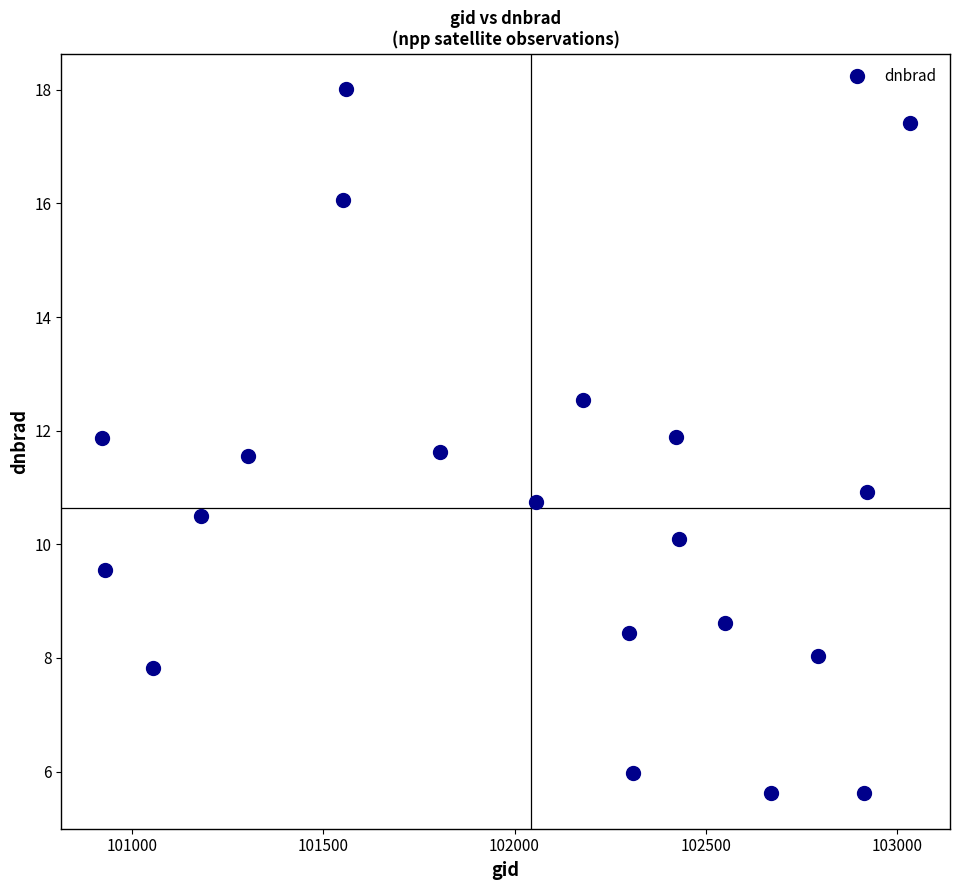

What is the range of Y values (max minus min)?

12.4